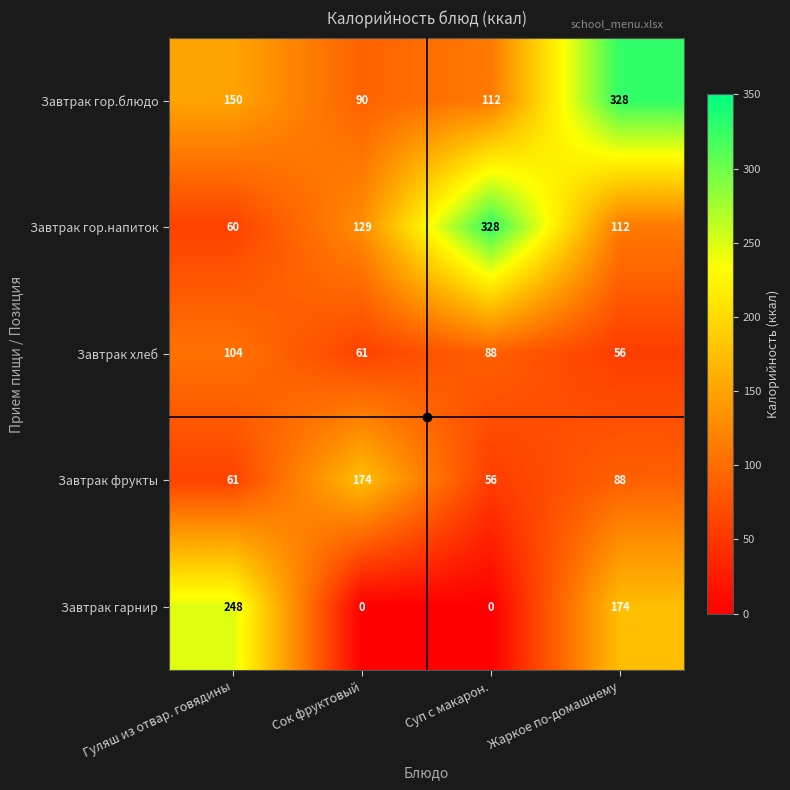

Rank the categories by Завтрак гор.напиток value from lowest to highest.

Гуляш из отвар. говядины, Жаркое по-домашнему, Сок фруктовый, Суп с макарон.